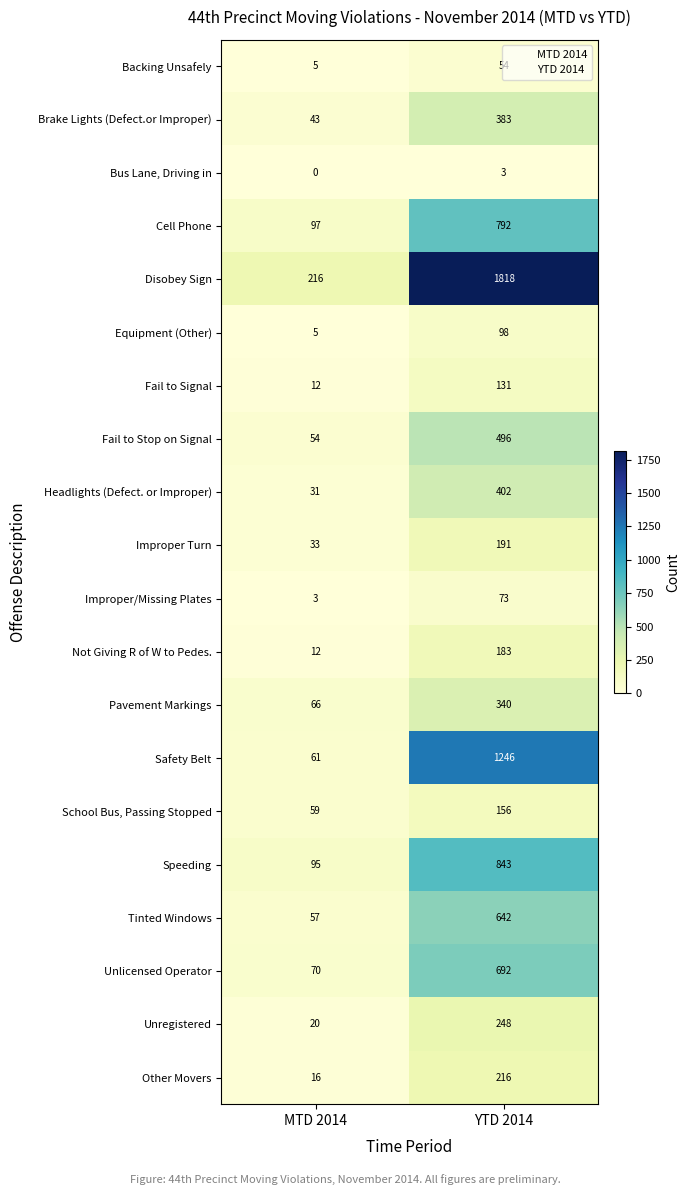

Rank the series by their maximum value, from highest to lowest.

Disobey Sign, Safety Belt, Speeding, Cell Phone, Unlicensed Operator, Tinted Windows, Fail to Stop on Signal, Headlights (Defect. or Improper), Brake Lights (Defect.or Improper), Pavement Markings, Unregistered, Other Movers, Improper Turn, Not Giving R of W to Pedes., School Bus, Passing Stopped, Fail to Signal, Equipment (Other), Improper/Missing Plates, Backing Unsafely, Bus Lane, Driving in